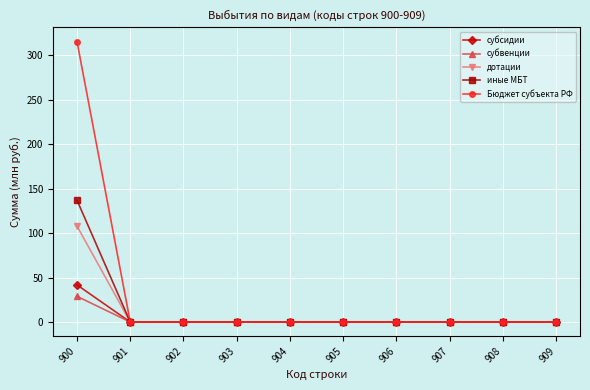

Reading left to right, list all the values displayed in this chart.

субсидии: 900=41.8	901=0.0	902=0.0	903=0.0	904=0.0	905=0.0	906=0.0	907=0.0	908=0.0	909=0.0
субвенции: 900=28.9	901=0.0	902=0.0	903=0.0	904=0.0	905=0.0	906=0.0	907=0.0	908=0.0	909=0.0
дотации: 900=107.9	901=0.0	902=0.0	903=0.0	904=0.0	905=0.0	906=0.0	907=0.0	908=0.0	909=0.0
иные МБТ: 900=137.0	901=0.0	902=0.0	903=0.0	904=0.0	905=0.0	906=0.0	907=0.0	908=0.0	909=0.0
Бюджет субъекта РФ: 900=315.6	901=0.0	902=0.0	903=0.0	904=0.0	905=0.0	906=0.0	907=0.0	908=0.0	909=0.0